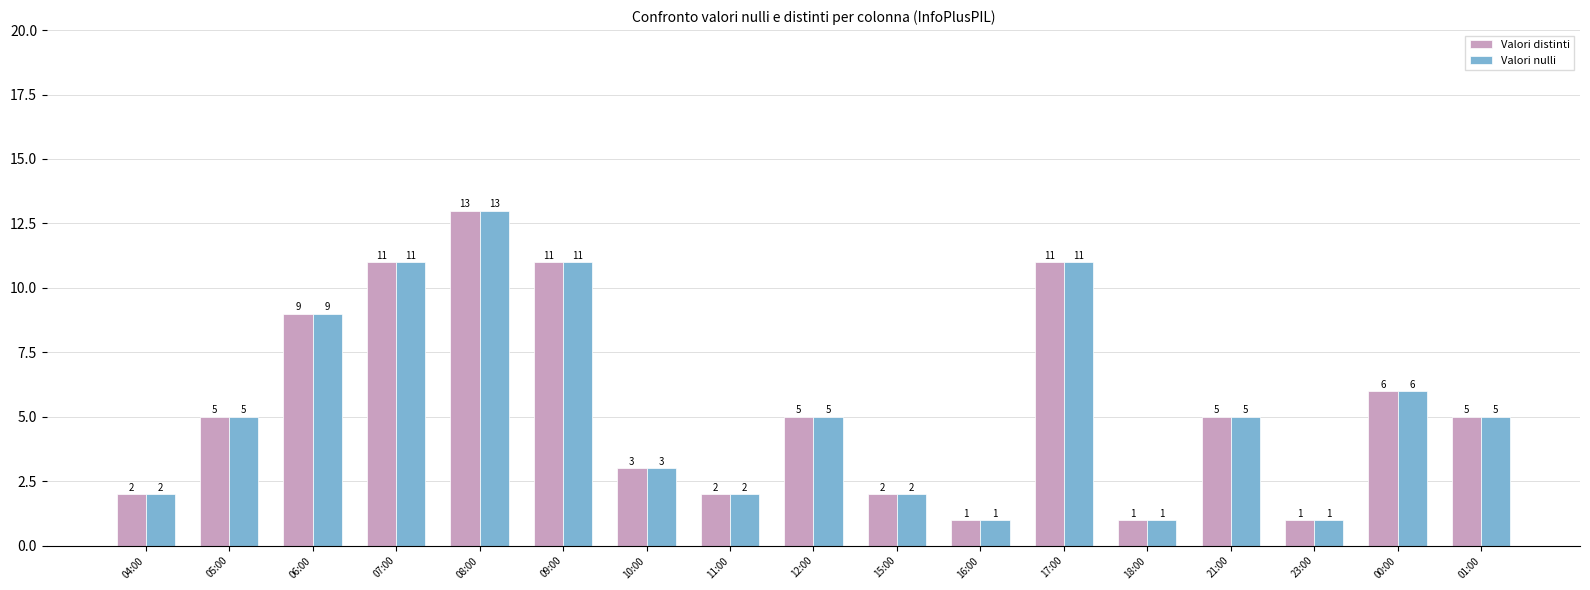

What is the sum of all Valori distinti values?

93